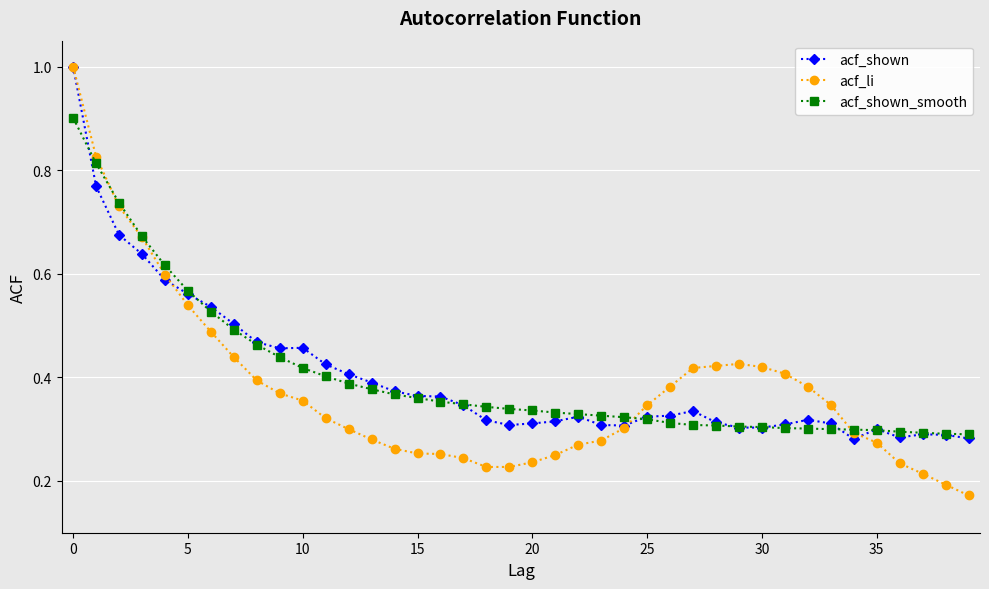

Which label corresponds to the largest value in the chart?

0